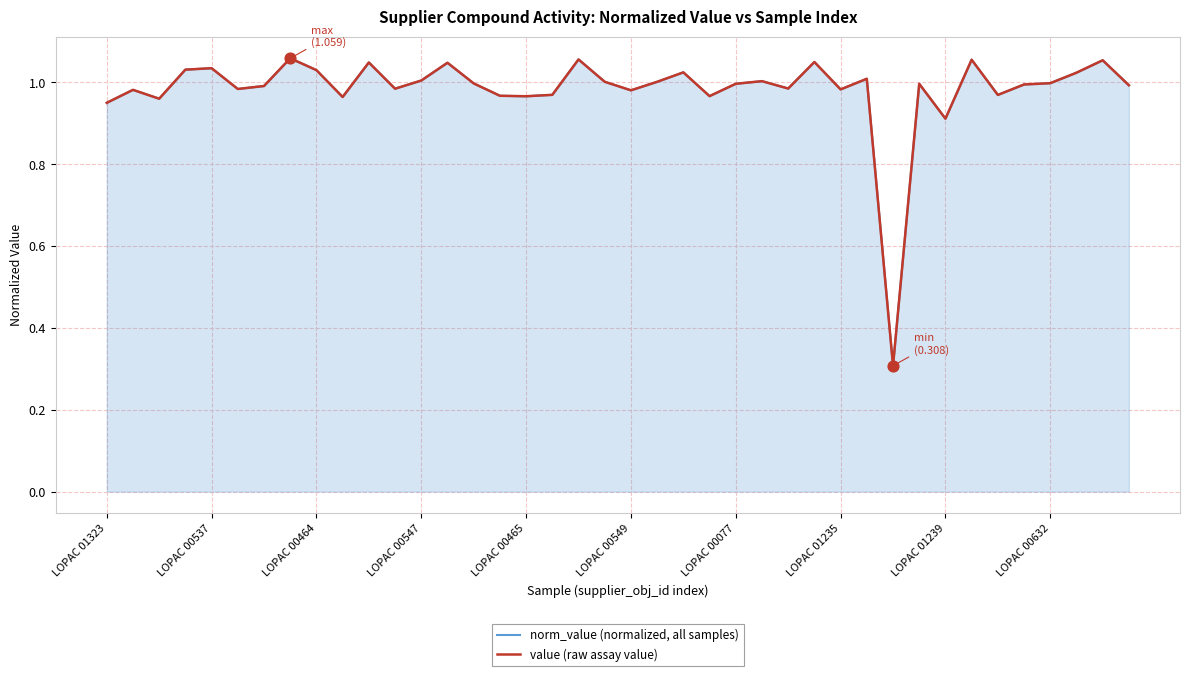

Is the value of value (raw assay value) at 23 greater than the value of norm_value (normalized, all samples) at 30?

Yes